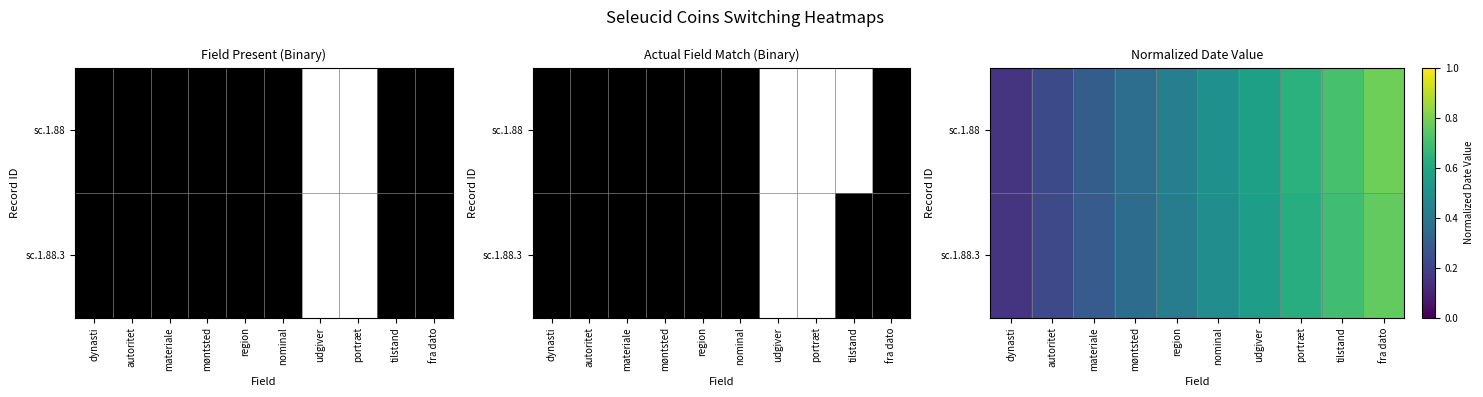

What is the sum of the sc.1.88.3 values at autoritet and dynasti?

0.4